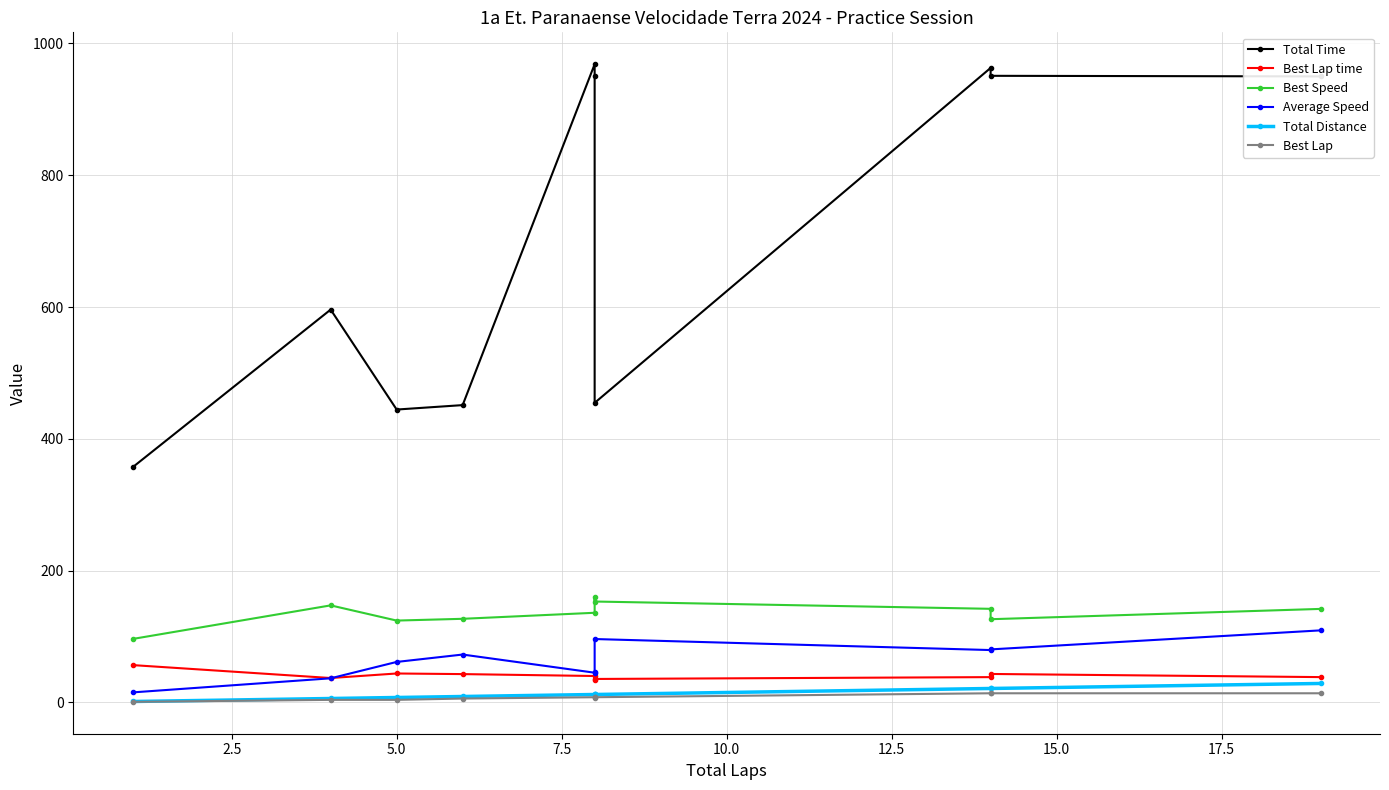

Which series has the widest spread of values?

Total Time